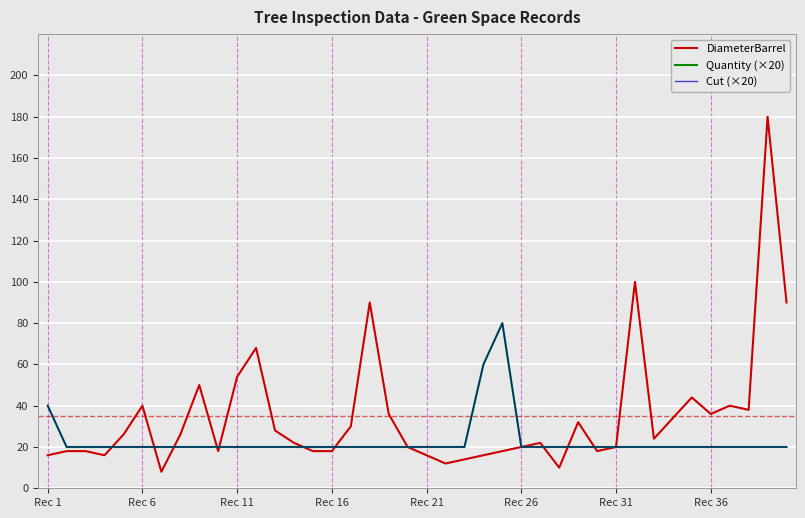

Is this an area chart (filled region under the line)?

No